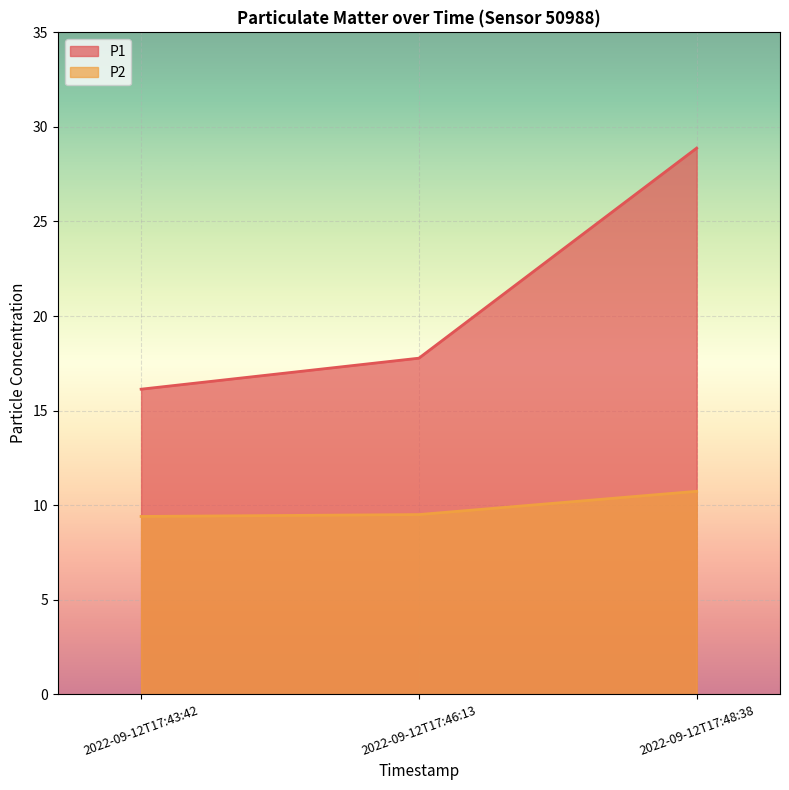

At which label does P1 first exceed 17?

2022-09-12T17:46:13